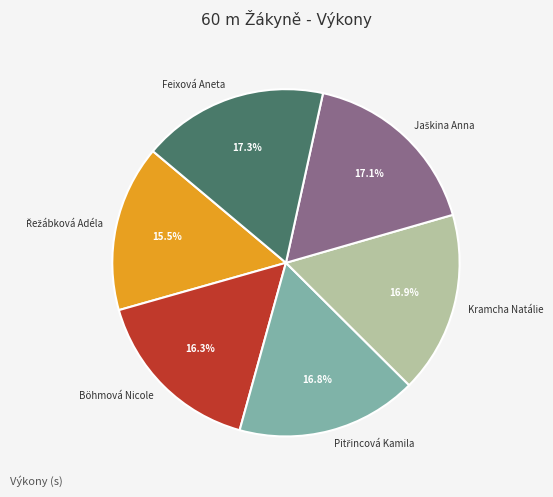

Is there any slice that represents more than half of the pie?

No